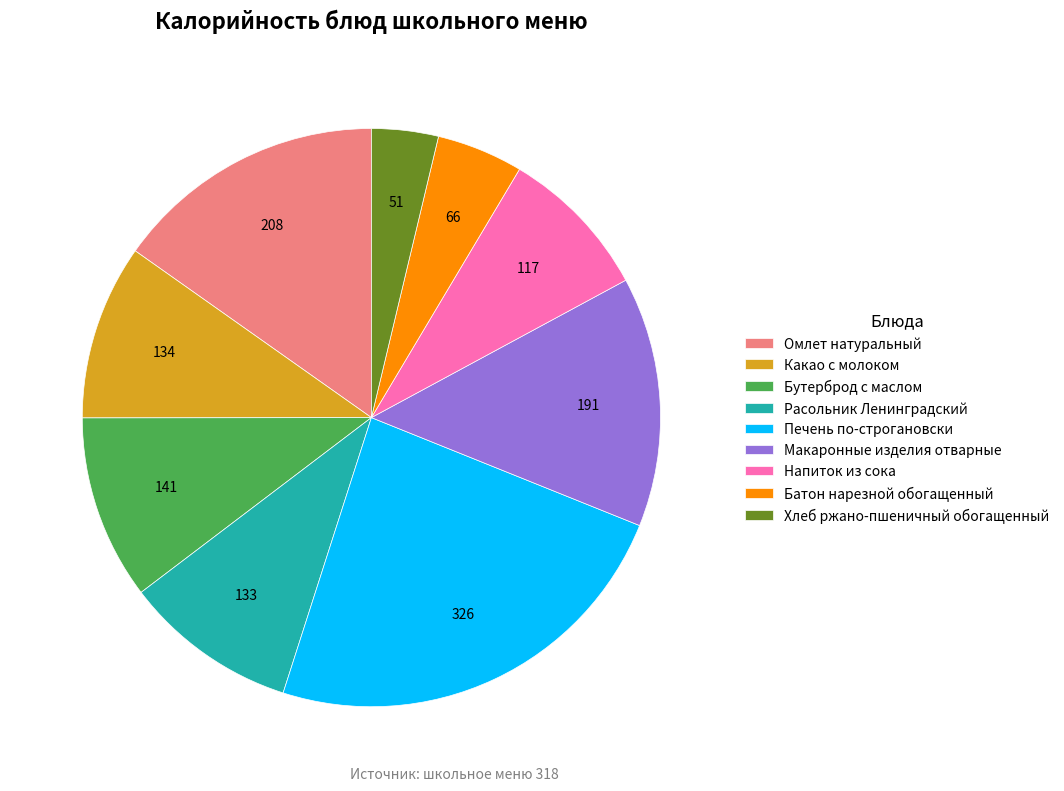

Combined, do Какао с молоком and Напиток из сока account for over 50%?

No